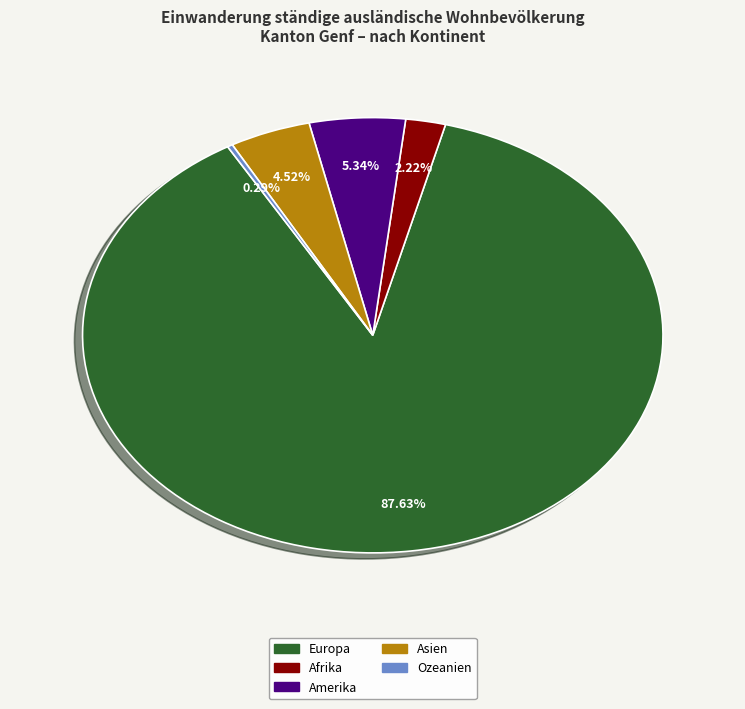

To the nearest percent, what is the difference between the largest and smallest slice percentages?

87%